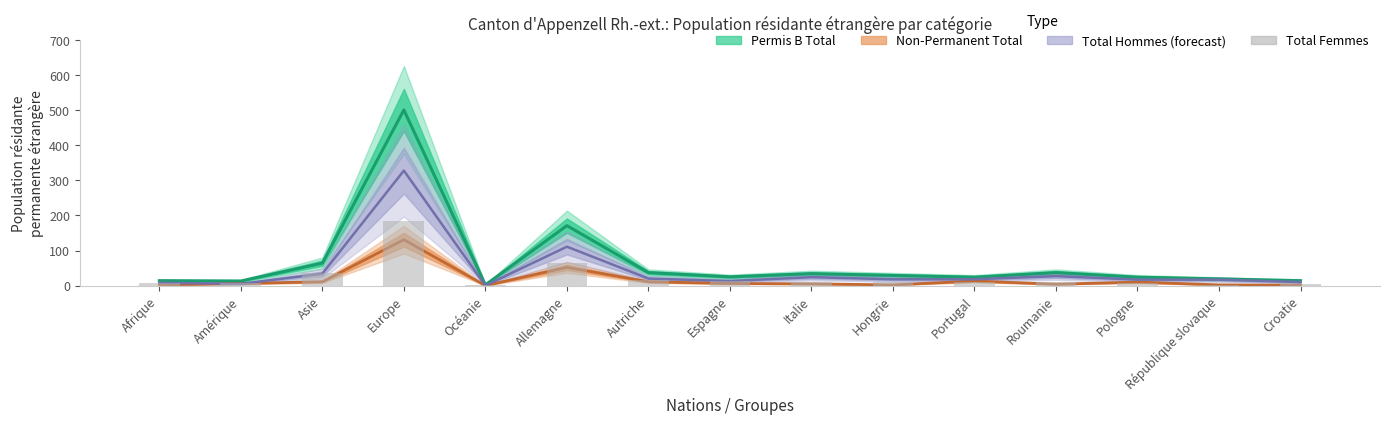

What is the difference between the values at Autriche and Italie?

6